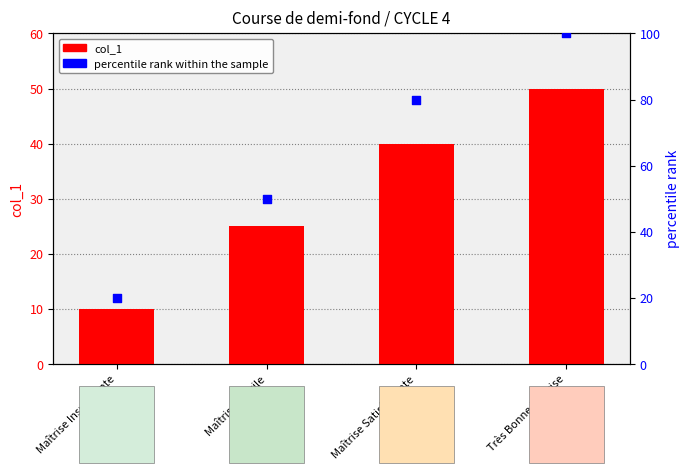

Which series contains the highest Y value?

percentile rank within the sample